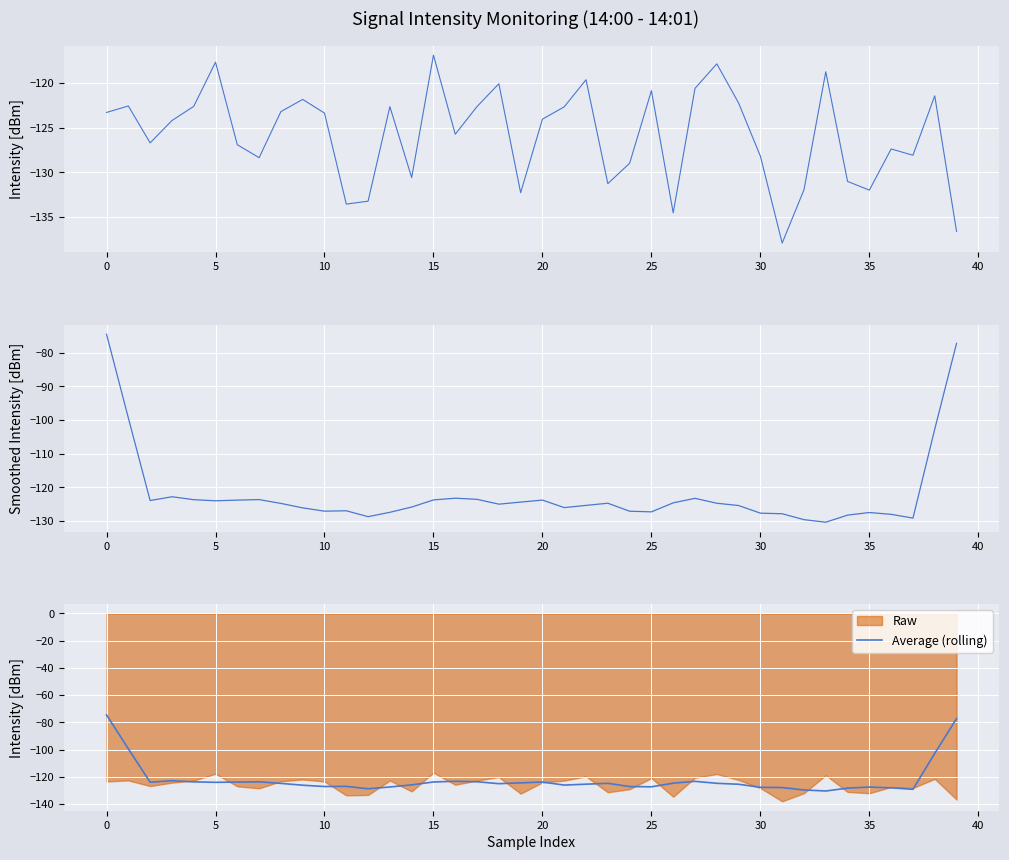

Reading right to left, transcribe all the data shown in this chart.

intensity(dBm): -136.6	-121.5	-128.1	-127.4	-132.0	-131.0	-118.8	-131.9	-137.9	-128.2	-122.3	-117.9	-120.6	-134.5	-120.9	-129.0	-131.3	-119.7	-122.7	-124.1	-132.3	-120.1	-122.7	-125.7	-116.9	-130.6	-122.7	-133.2	-133.6	-123.4	-121.9	-123.2	-128.4	-126.9	-117.7	-122.6	-124.2	-126.7	-122.6	-123.3
Smoothed Intensity: -77.2	-102.7	-129.1	-128.0	-127.5	-128.2	-130.3	-129.6	-127.8	-127.6	-125.4	-124.7	-123.2	-124.6	-127.3	-127.1	-124.7	-125.3	-126.0	-123.8	-124.4	-125.0	-123.5	-123.2	-123.7	-125.8	-127.4	-128.7	-126.9	-127.0	-126.1	-124.8	-123.6	-123.8	-124.0	-123.6	-122.8	-123.9	-99.4	-74.5
Average (rolling): -77.2	-102.7	-129.1	-128.0	-127.5	-128.2	-130.3	-129.6	-127.8	-127.6	-125.4	-124.7	-123.2	-124.6	-127.3	-127.1	-124.7	-125.3	-126.0	-123.8	-124.4	-125.0	-123.5	-123.2	-123.7	-125.8	-127.4	-128.7	-126.9	-127.0	-126.1	-124.8	-123.6	-123.8	-124.0	-123.6	-122.8	-123.9	-99.4	-74.5